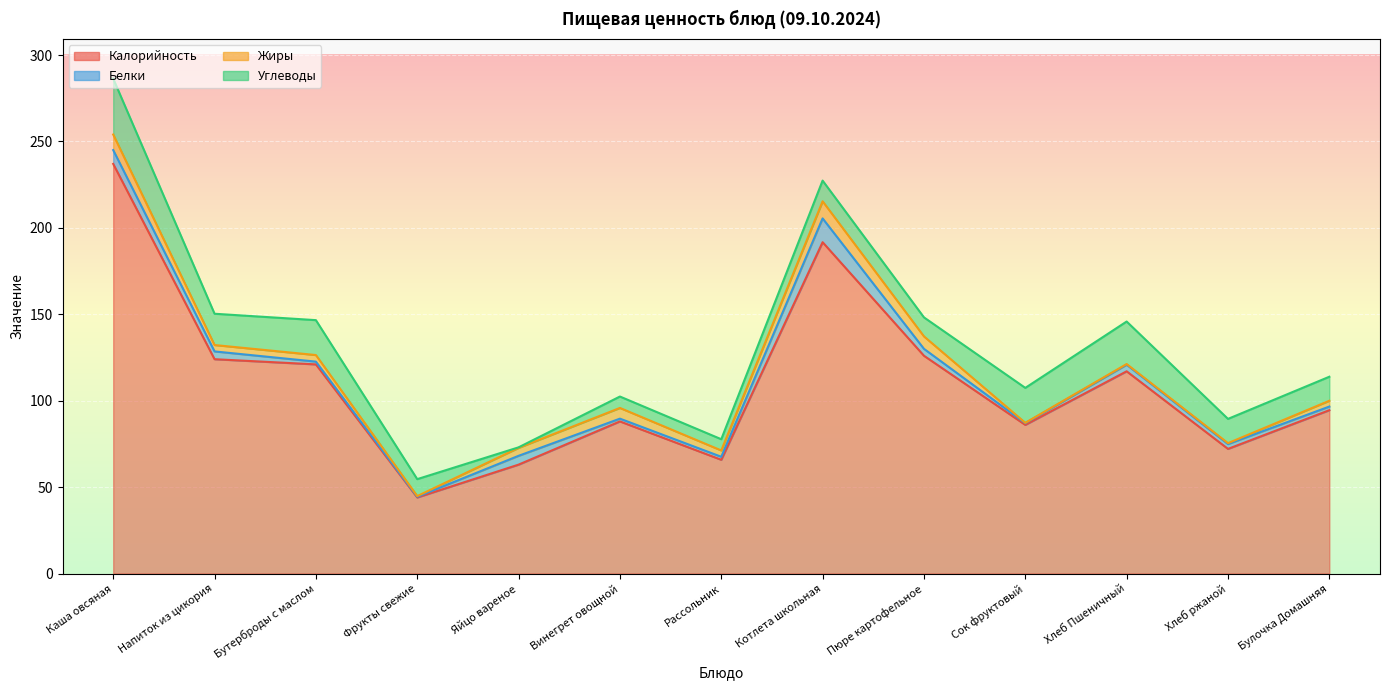

What is the value of the Белки point at the 2nd from the left?

4.5